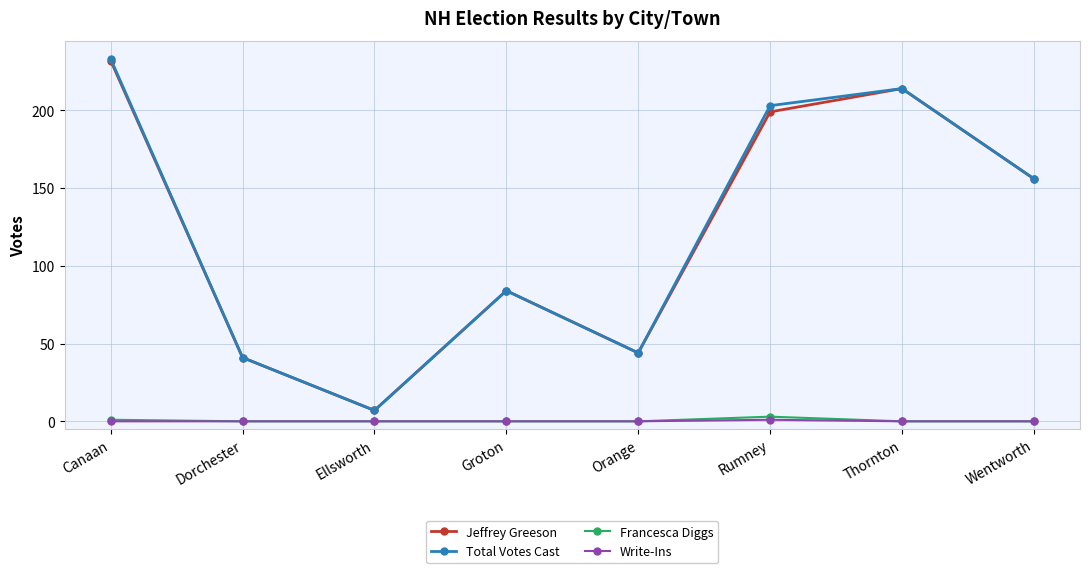

What is the label of the 3rd point from the left?

Ellsworth